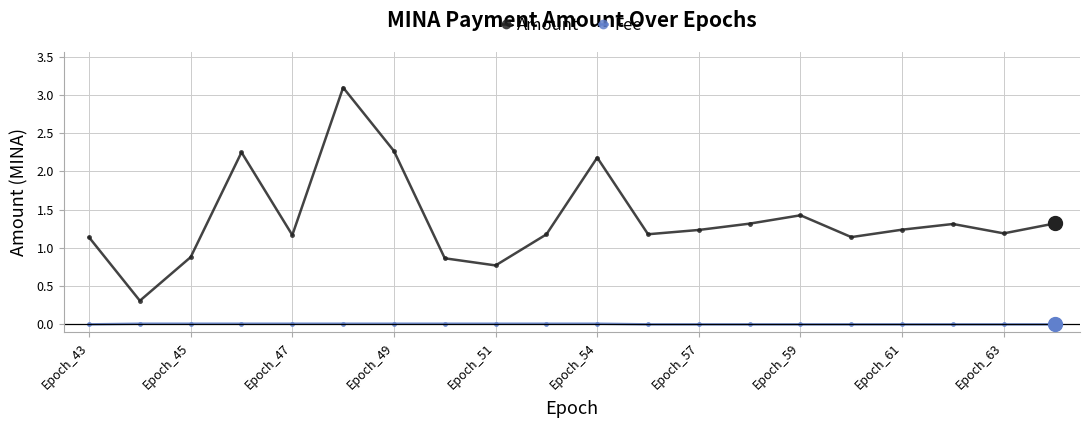

What is the highest value of the Amount series?

3.1